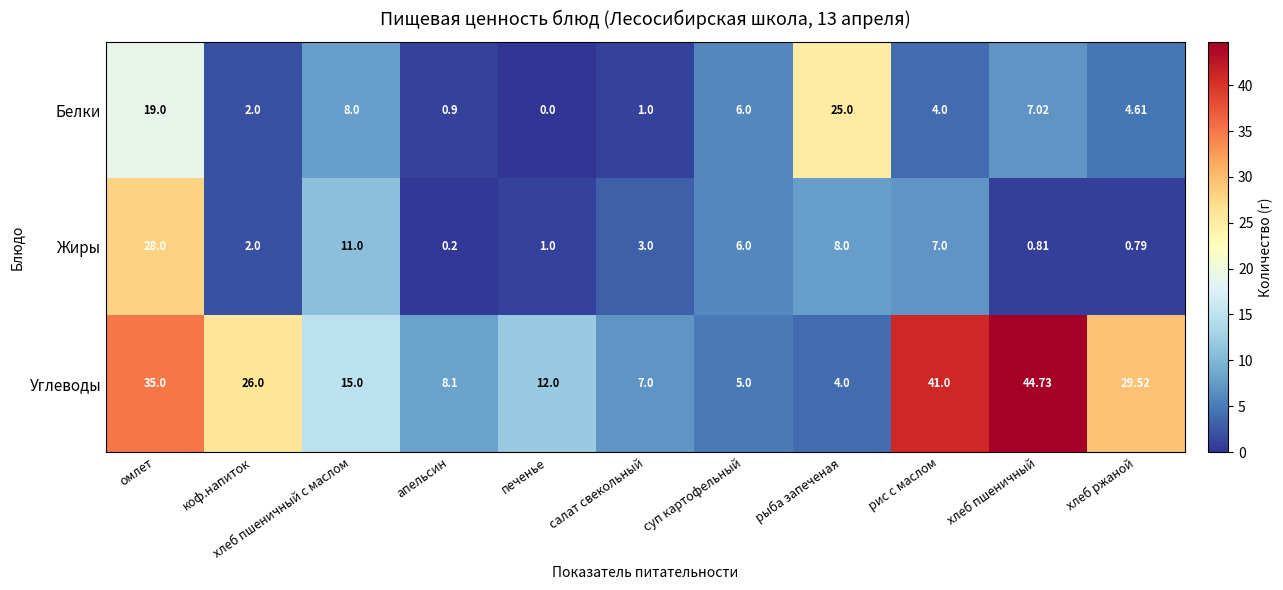

Which label corresponds to the largest value in the chart?

хлеб пшеничный